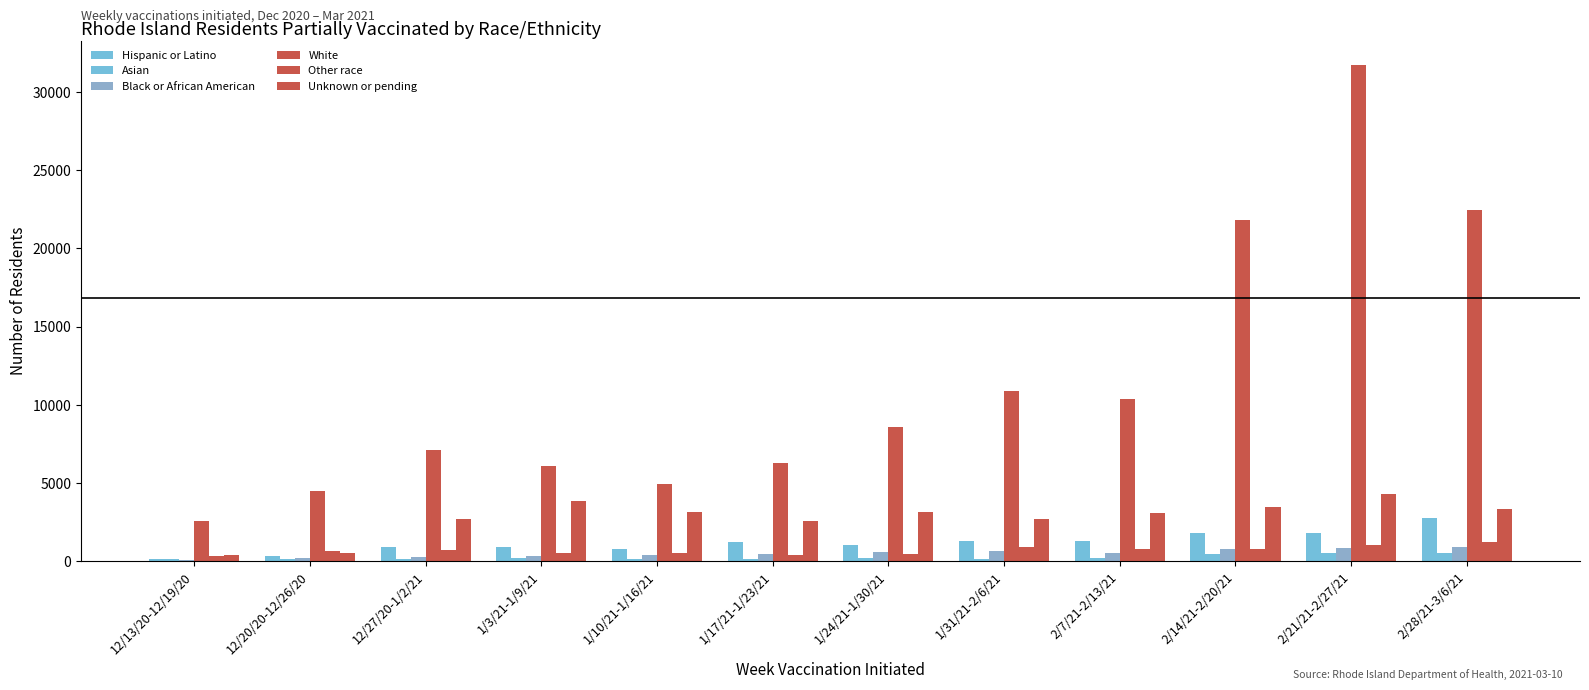

How many distinct data groups are displayed?

6